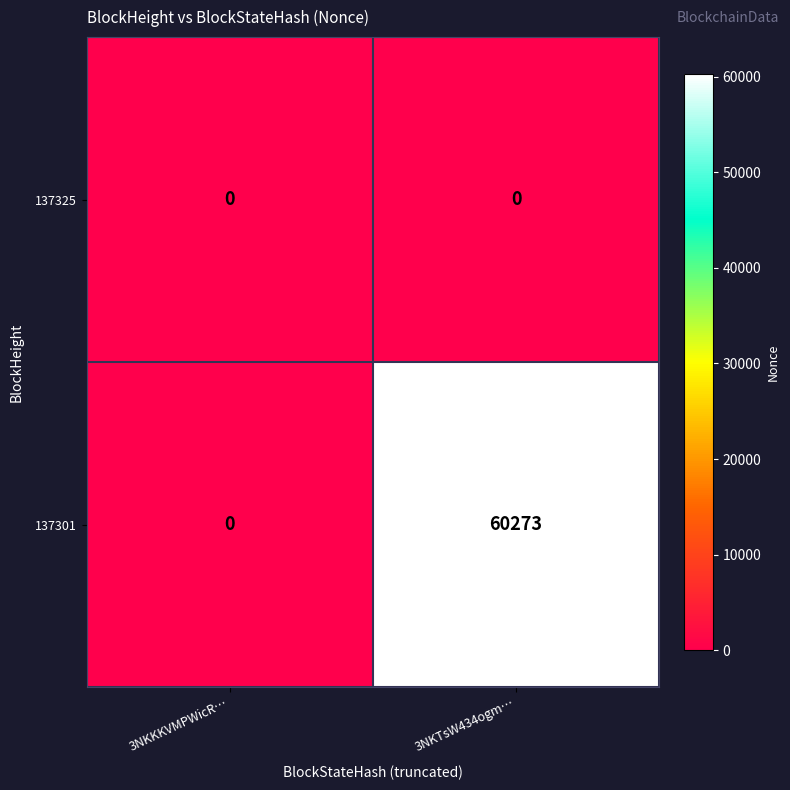

True or false: 137301 has a value of 22758 at 3NKKKVMPWicR….

False